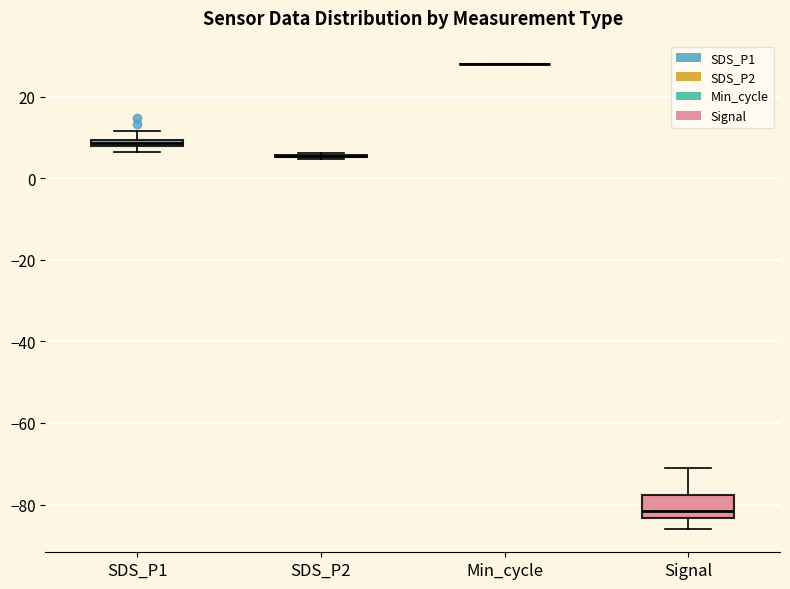

Comparing the boxes themselves (not the whiskers), which one is the tallest?

Signal